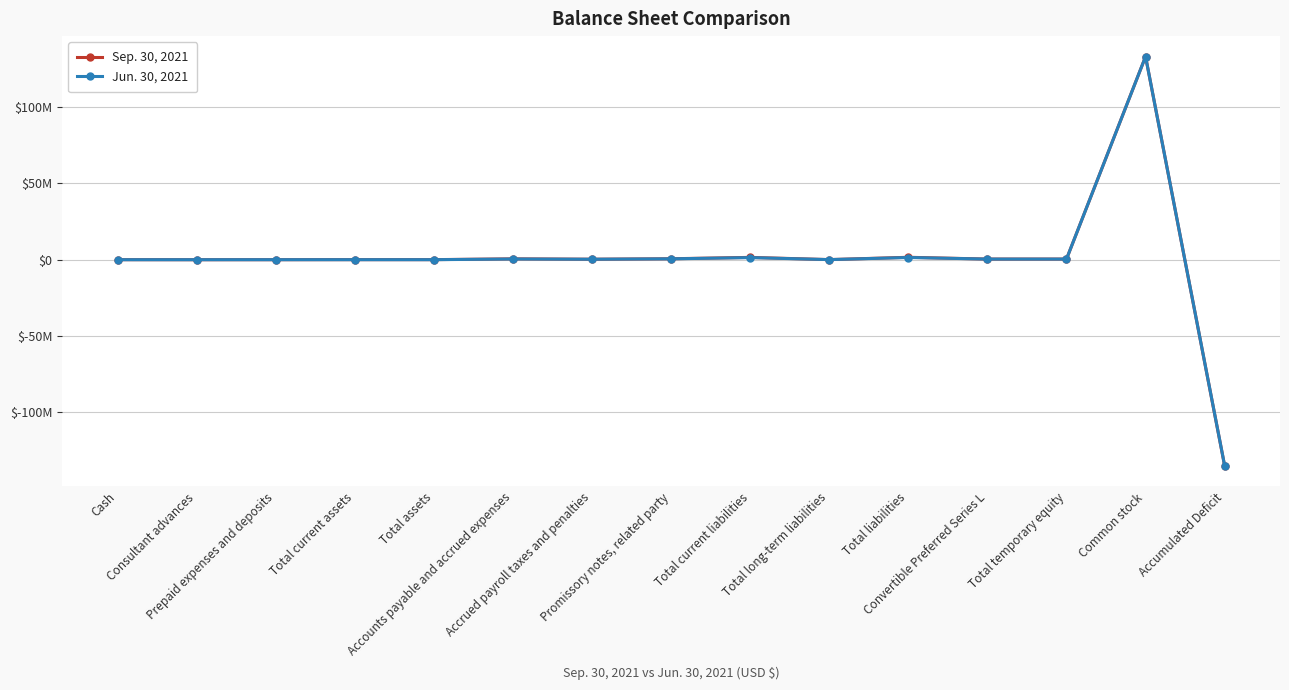

Rank the series by their average value, from highest to lowest.

Sep. 30, 2021, Jun. 30, 2021